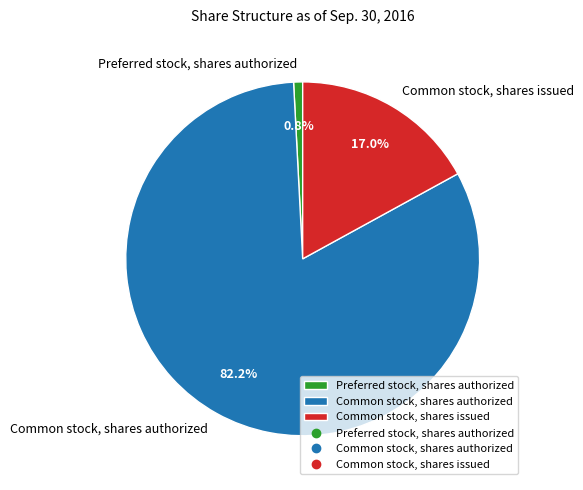

Which category has the biggest portion of the pie?

Common stock, shares authorized